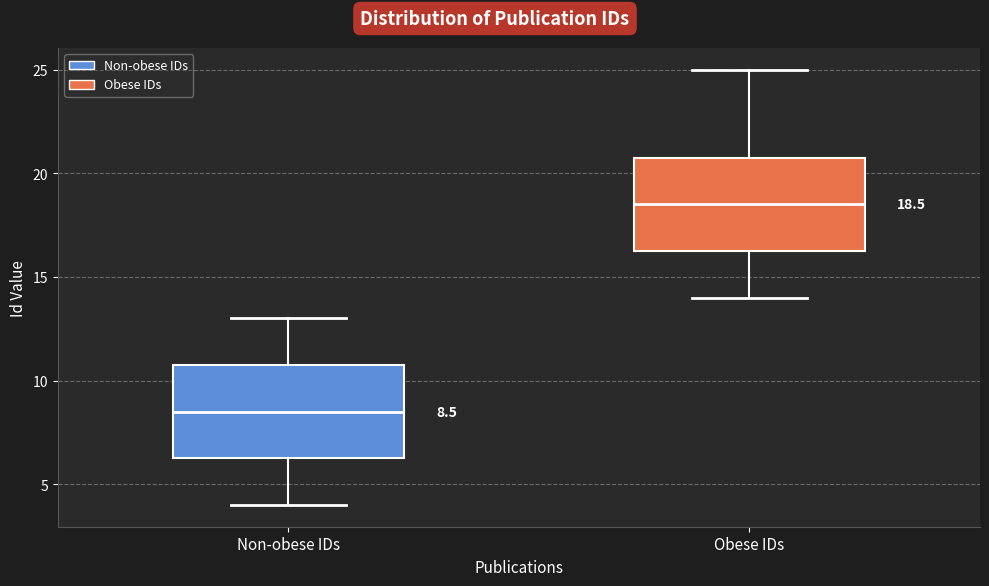

Which box has the highest median line?

Obese IDs